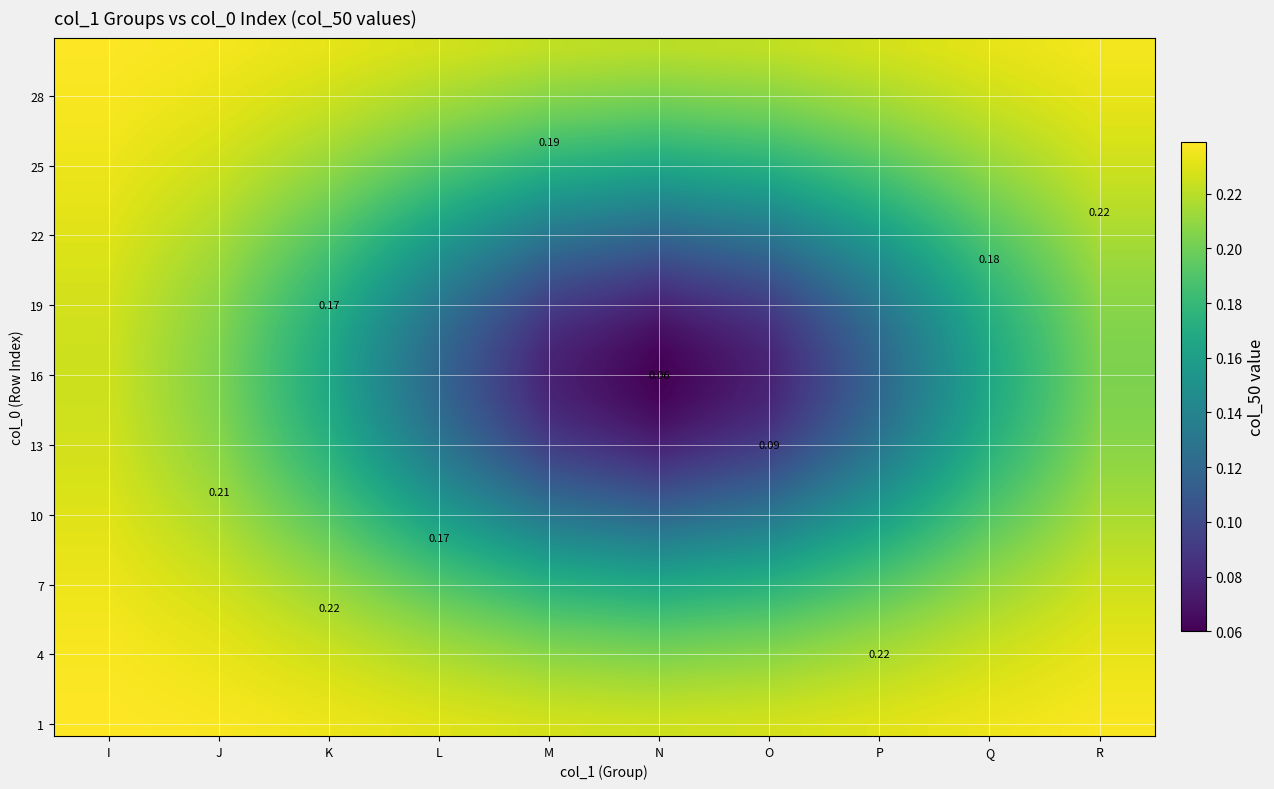

At which category is the sum across all series the highest?

I